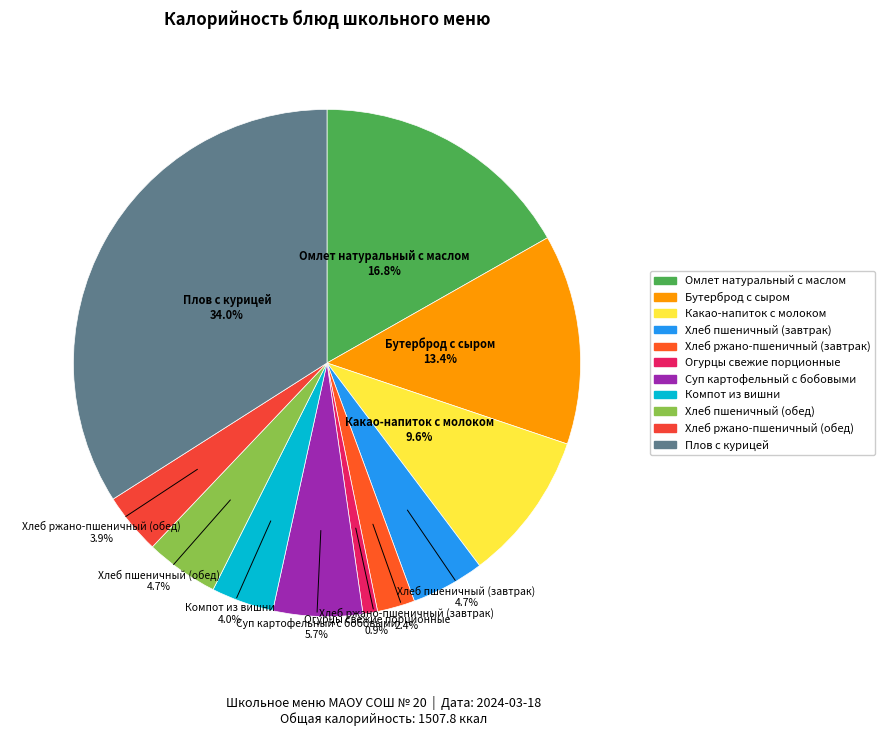

What is the ratio of the value at Хлеб ржано-пшеничный (обед) to the value at Огурцы свежие порционные?

4.2